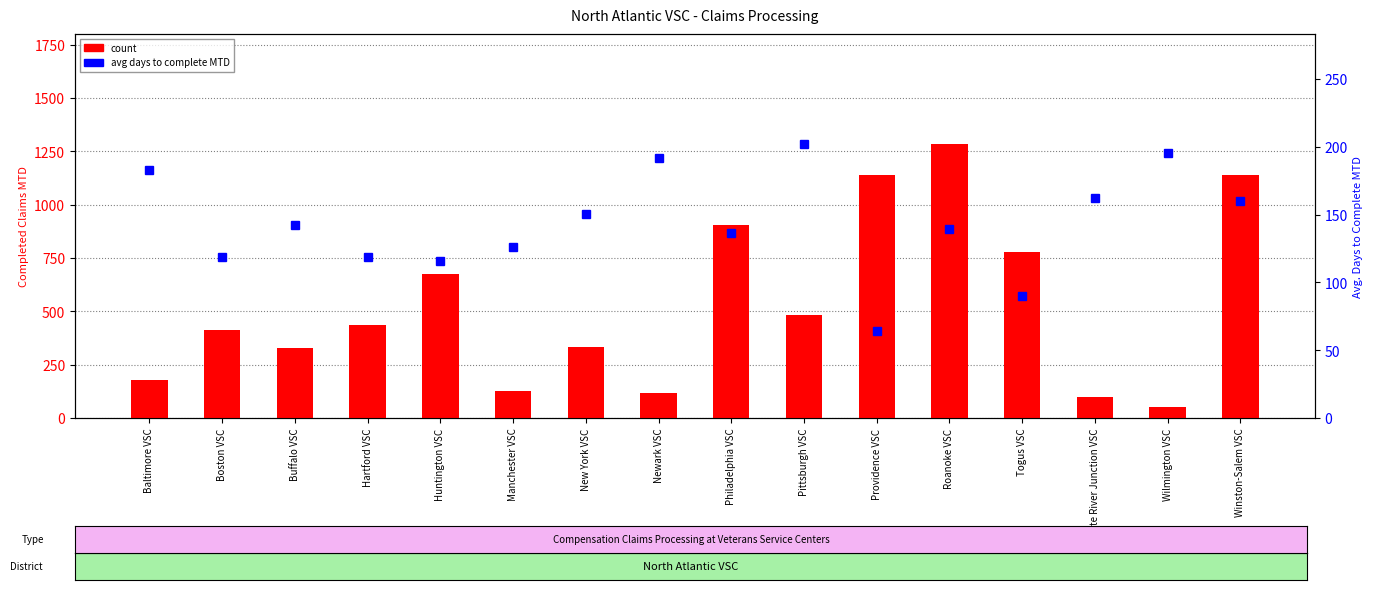

At which category is the sum across all series the highest?

Roanoke VSC